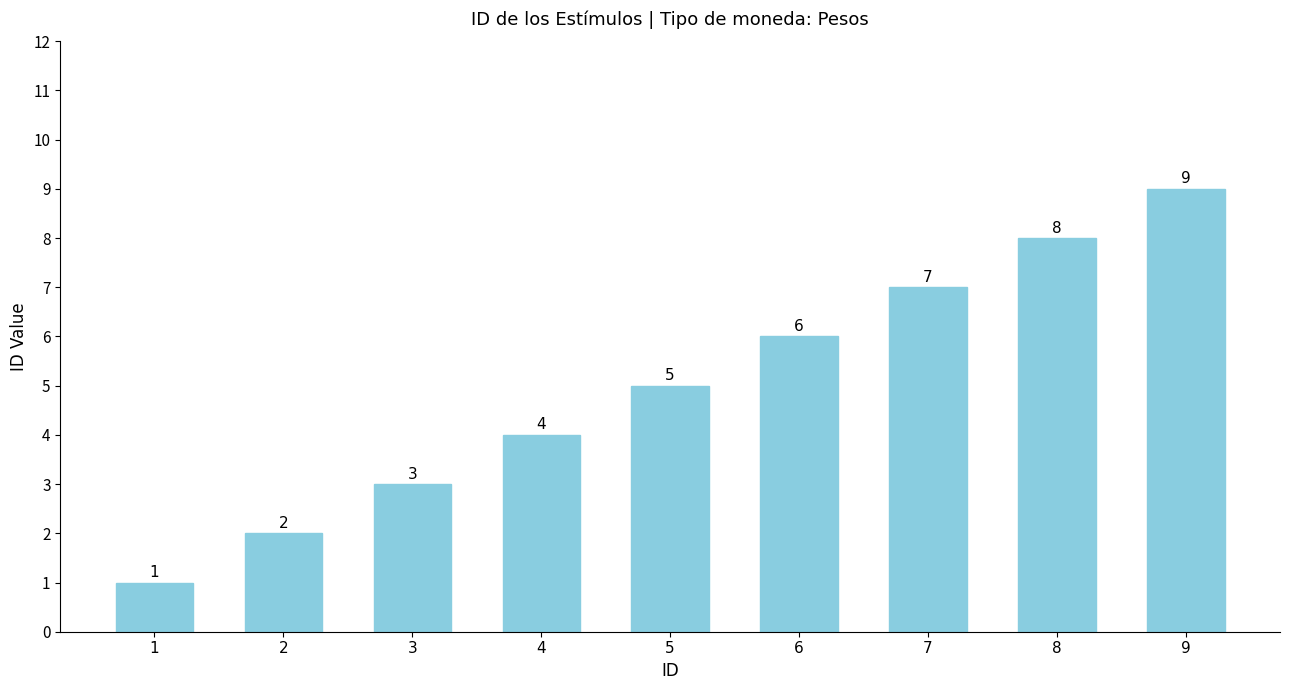

What is the value of the 7th bar from the left?

7